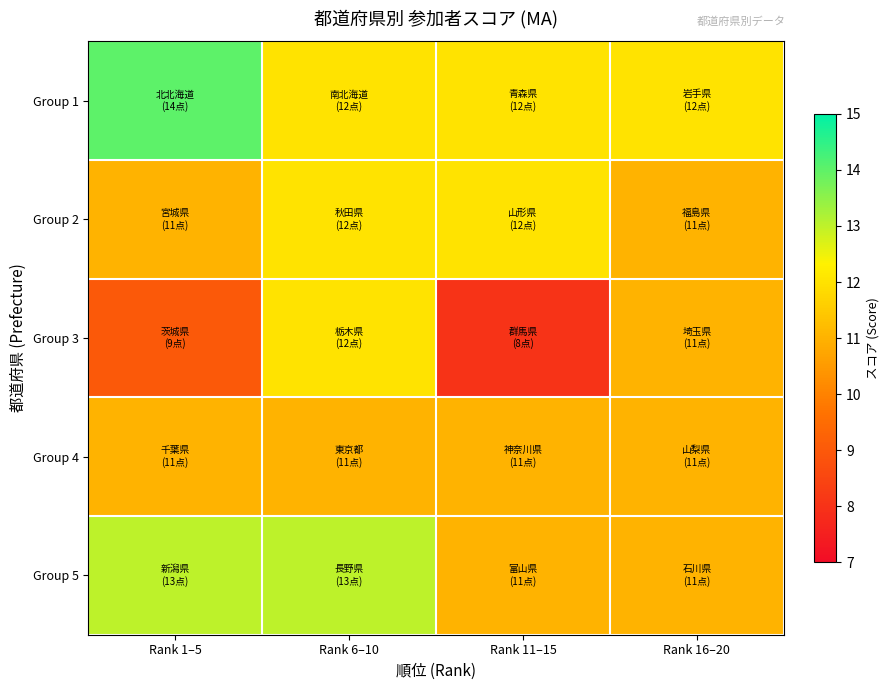

Reading right to left, transcribe all the data shown in this chart.

Group 1: Rank 16–20=12	Rank 11–15=12	Rank 6–10=12	Rank 1–5=14
Group 2: Rank 16–20=11	Rank 11–15=12	Rank 6–10=12	Rank 1–5=11
Group 3: Rank 16–20=11	Rank 11–15=8	Rank 6–10=12	Rank 1–5=9
Group 4: Rank 16–20=11	Rank 11–15=11	Rank 6–10=11	Rank 1–5=11
Group 5: Rank 16–20=11	Rank 11–15=11	Rank 6–10=13	Rank 1–5=13